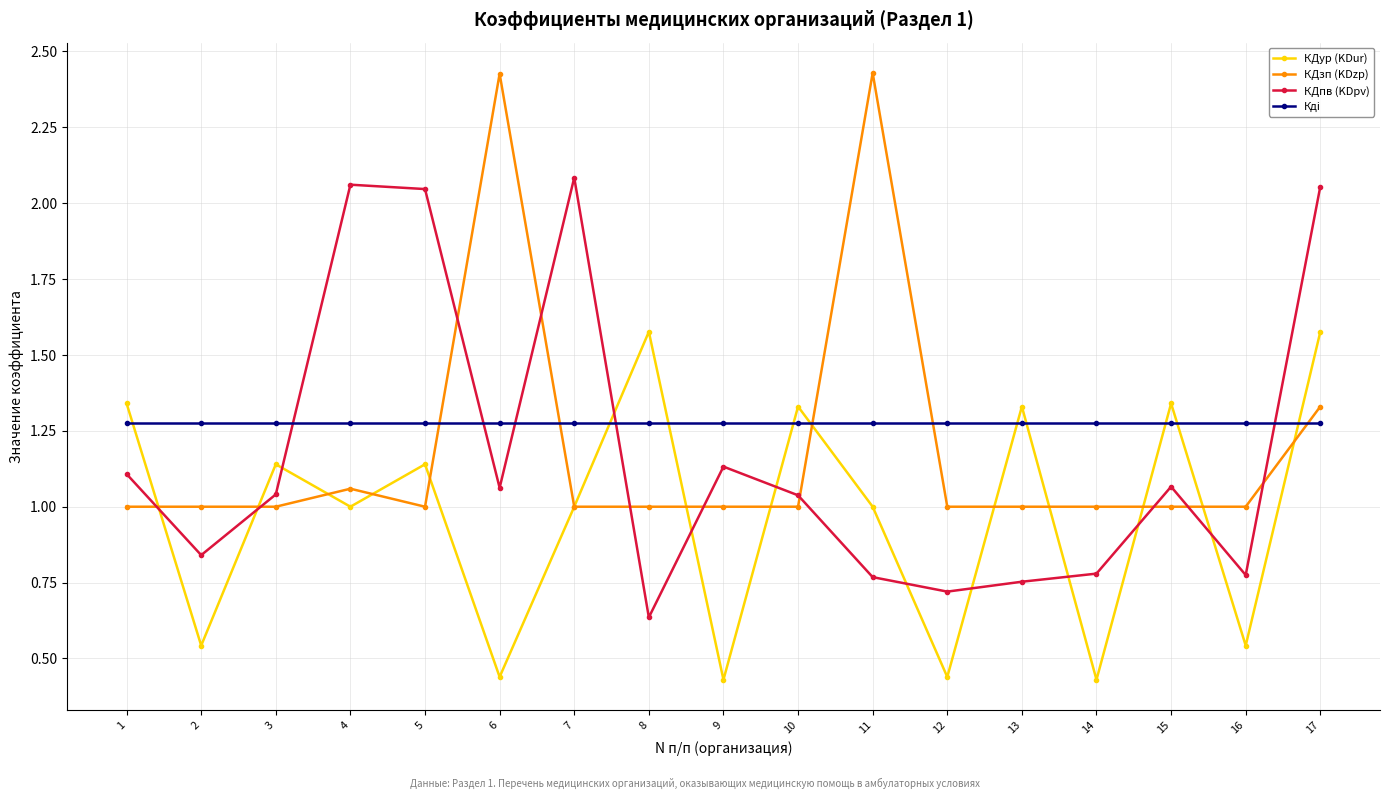

How many data points does each series have?

17